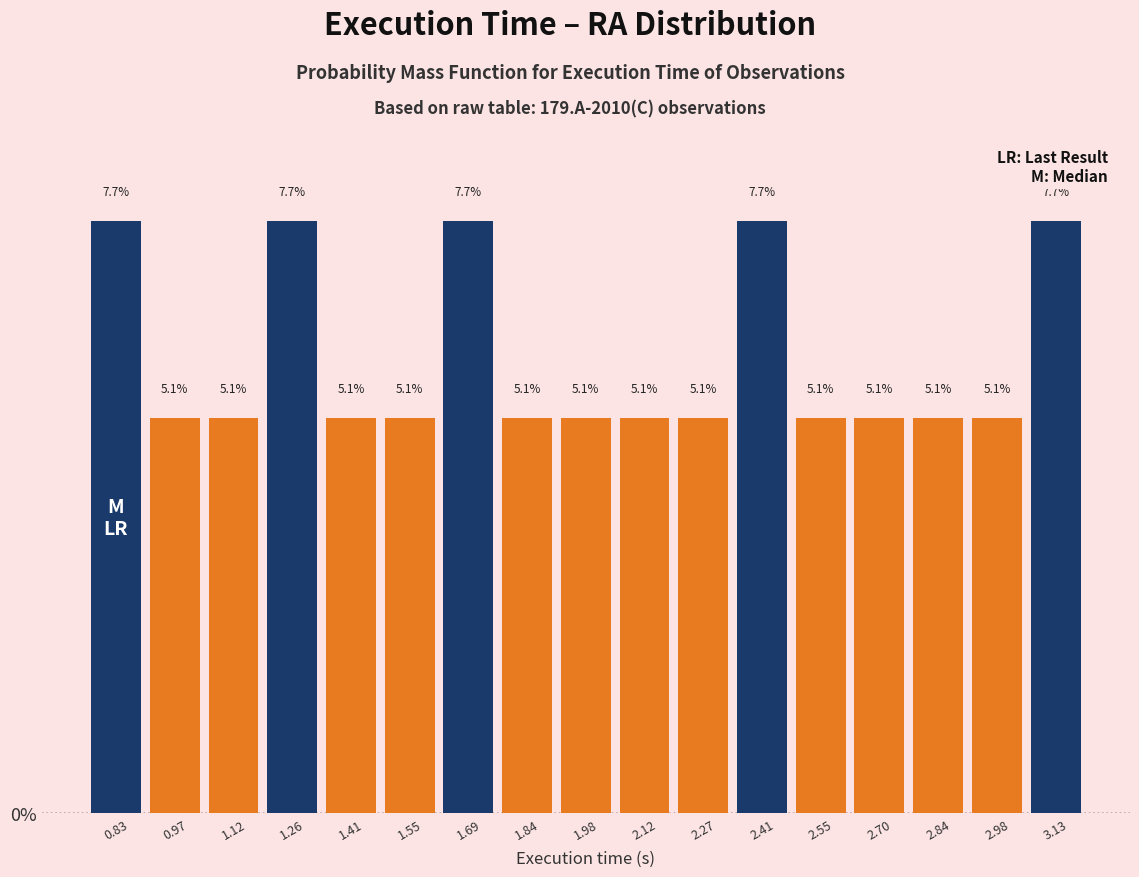

Reading left to right, list every bar in this chart as the range it spans on the x-axis followed by its height. The bar edges are not printed on the chart, so give them approximately, as read against the axis.

0.76 to 0.90: 7.7
0.90 to 1.04: 5.1
1.04 to 1.18: 5.1
1.18 to 1.34: 7.7
1.34 to 1.48: 5.1
1.48 to 1.62: 5.1
1.62 to 1.76: 7.7
1.76 to 1.90: 5.1
1.90 to 2.06: 5.1
2.06 to 2.20: 5.1
2.20 to 2.34: 5.1
2.34 to 2.48: 7.7
2.48 to 2.62: 5.1
2.62 to 2.76: 5.1
2.76 to 2.92: 5.1
2.92 to 3.06: 5.1
3.06 to 3.20: 7.7